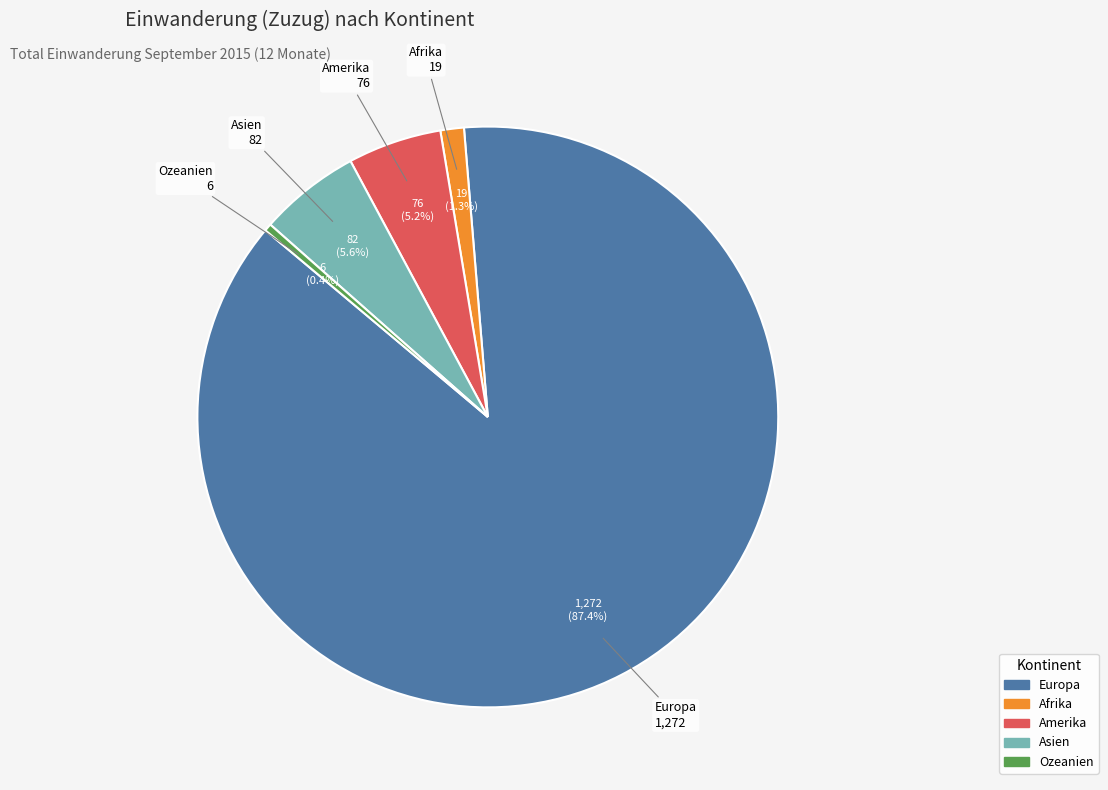

Does any single category account for the majority?

Yes